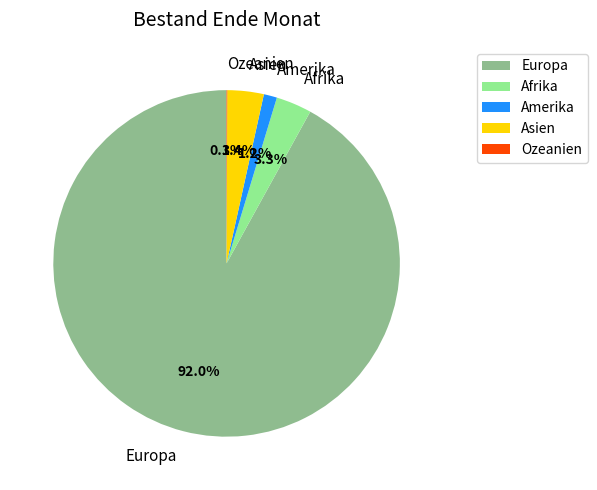

What is the largest slice in the pie chart?

Europa